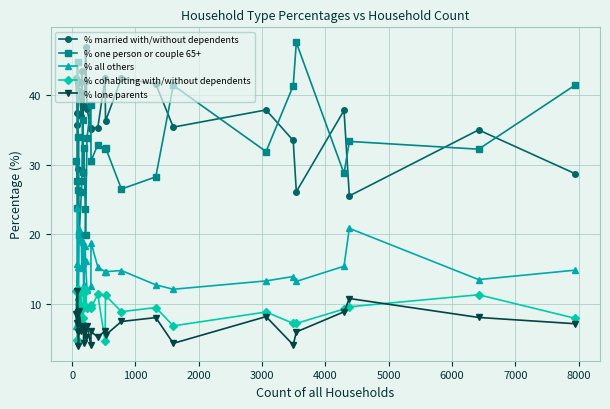

Which series has the largest total across all categories?

% married with/without dependents